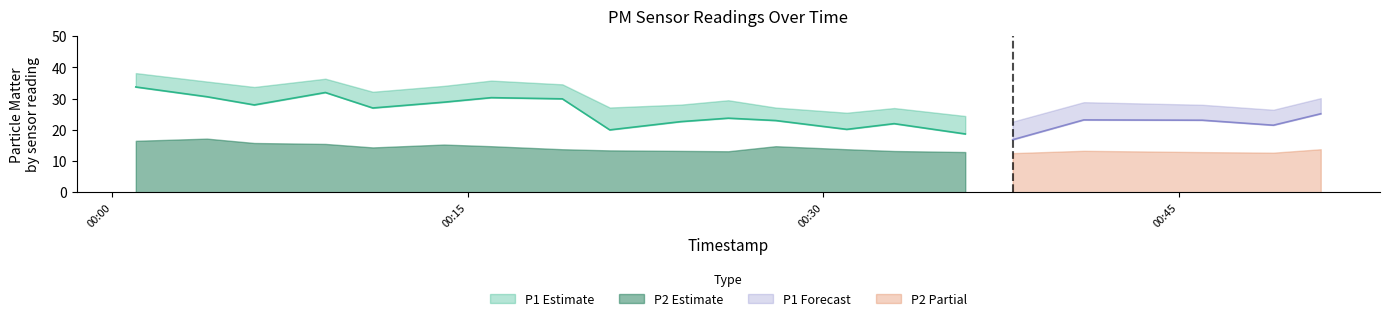

How many interior local peaks does the P2_upper series have?

4